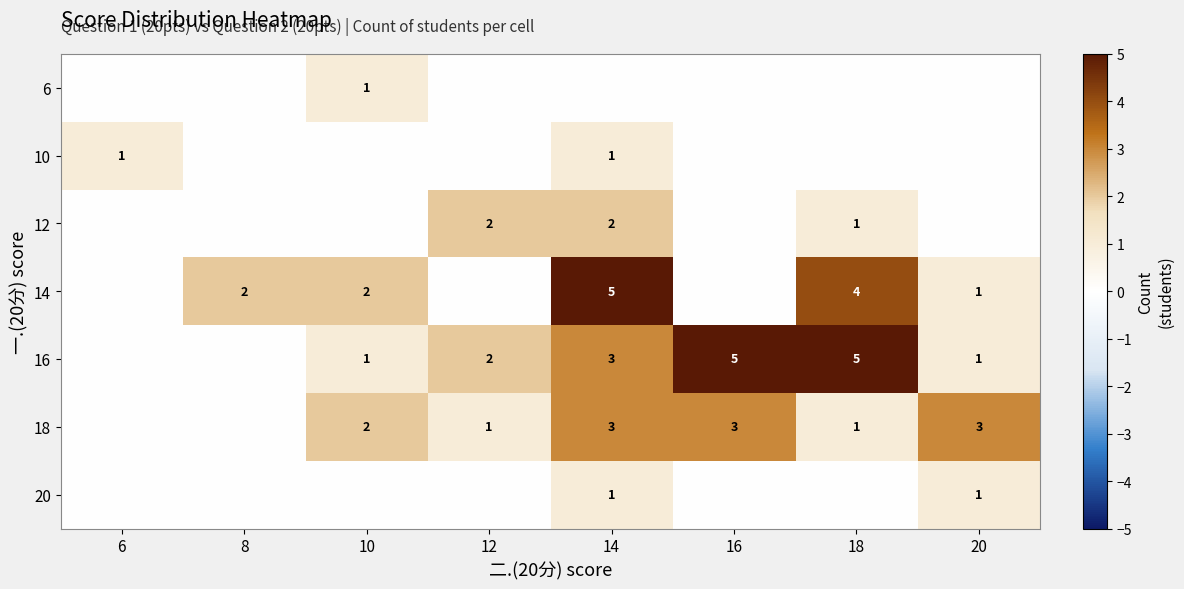

The 10 series shows 0 at 14. True or false?

False